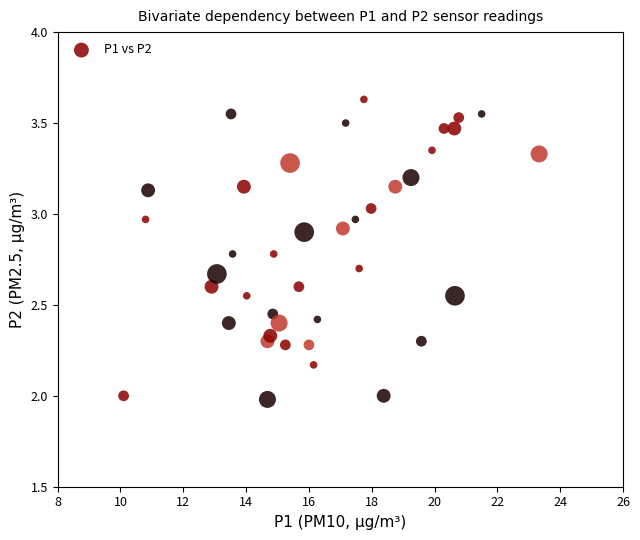

What is the range of X values (max minus min)?

13.2